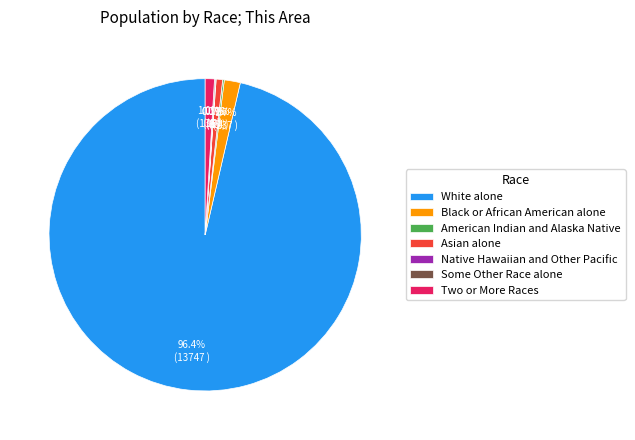

What percentage is the Black or African American alone slice, to the nearest percent?

2%